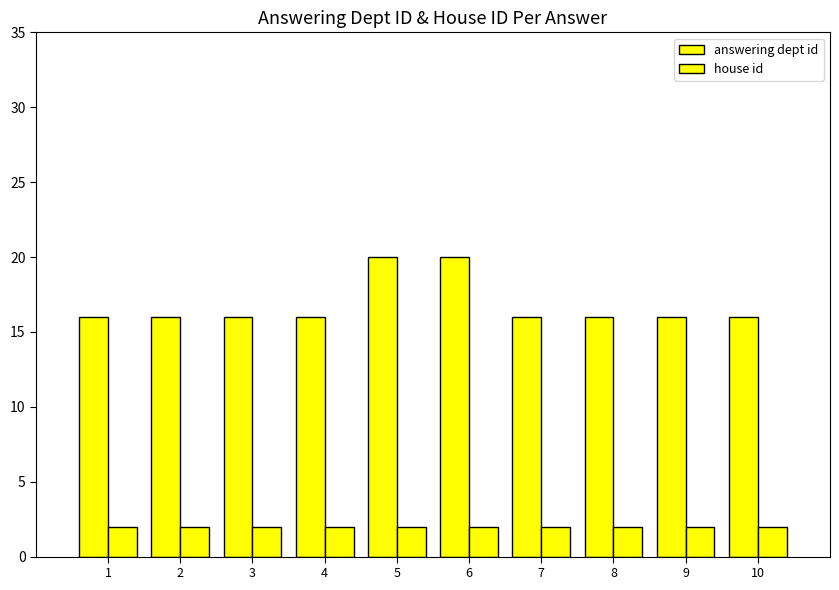

Does the chart contain stacked bars?

No